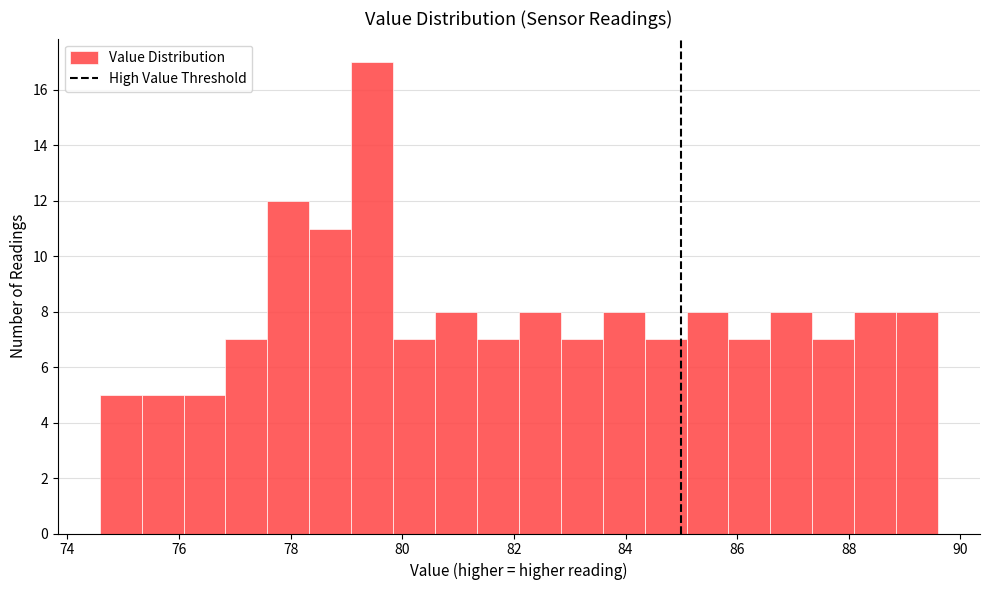

Around what value on the x-axis is the tallest bar? Give the approximate position of its centre, as read against the axis.

79.4